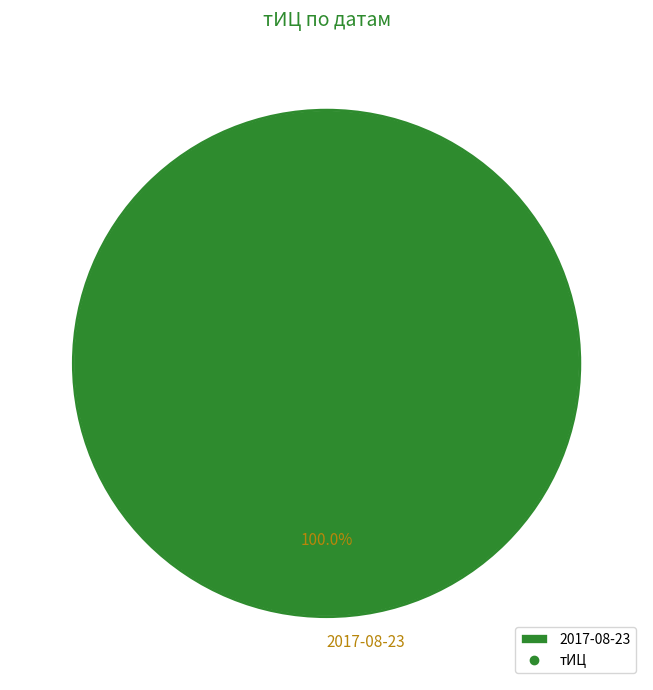

Which category accounts for the majority?

2017-08-23